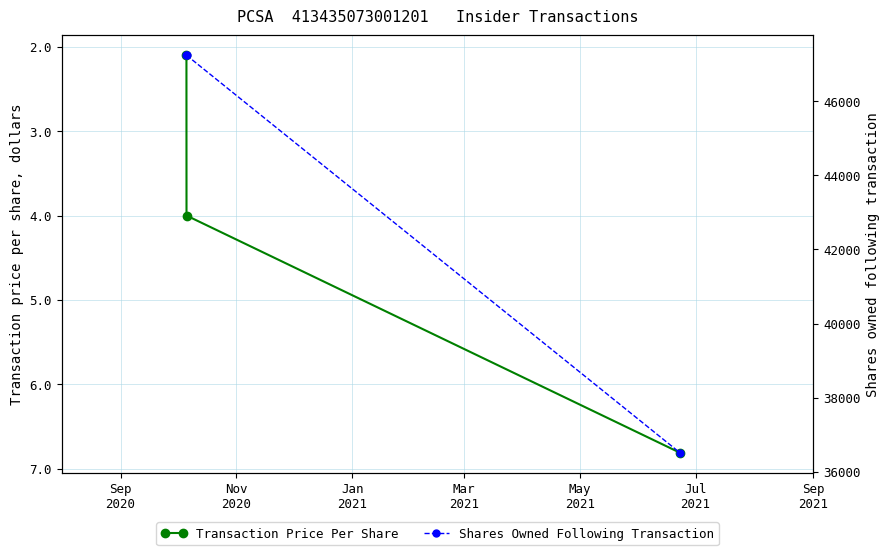

What is the value of the Transaction Price Per Share point at the 3rd from the left?

6.8